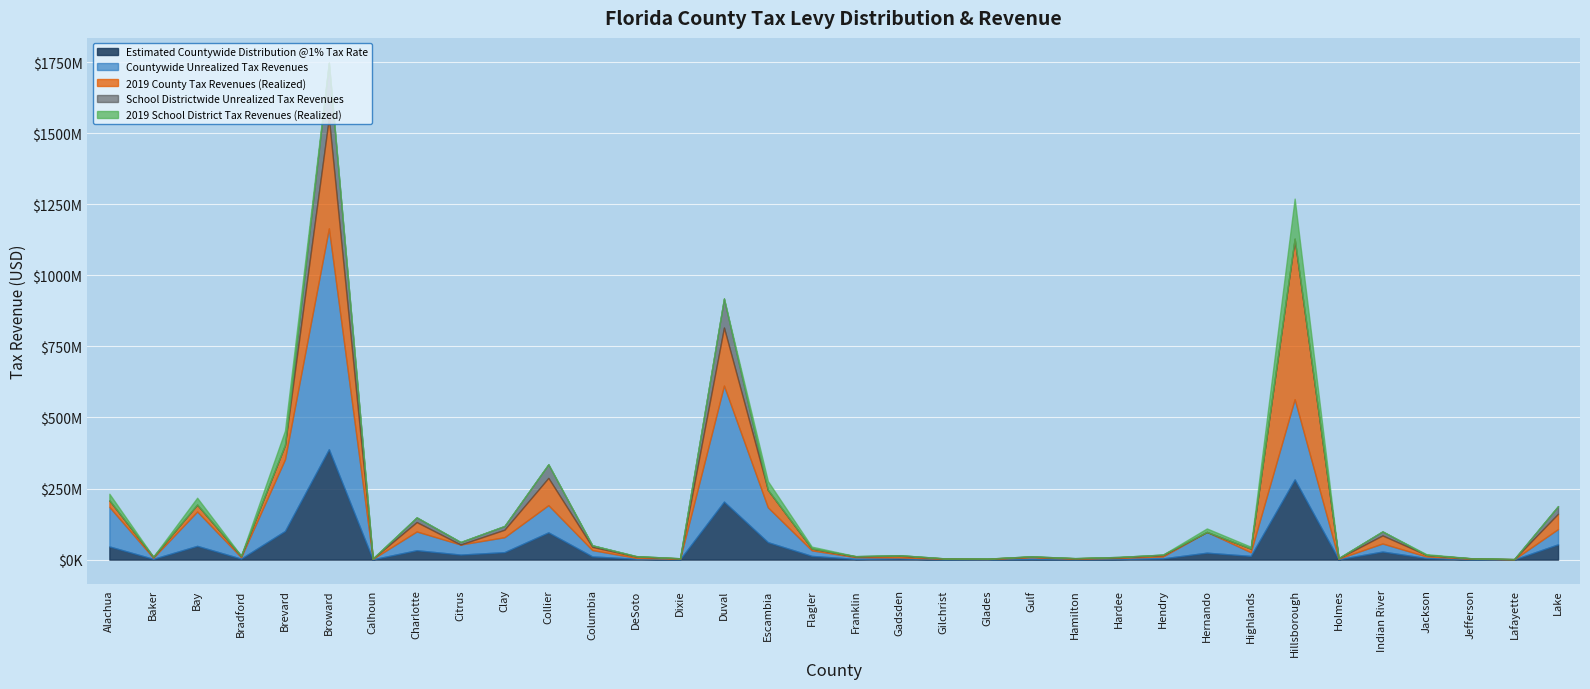

Is the value of 2019 County Tax Revenues (Realized) at Escambia greater than the value of Countywide Unrealized Tax Revenues at Bay?

No